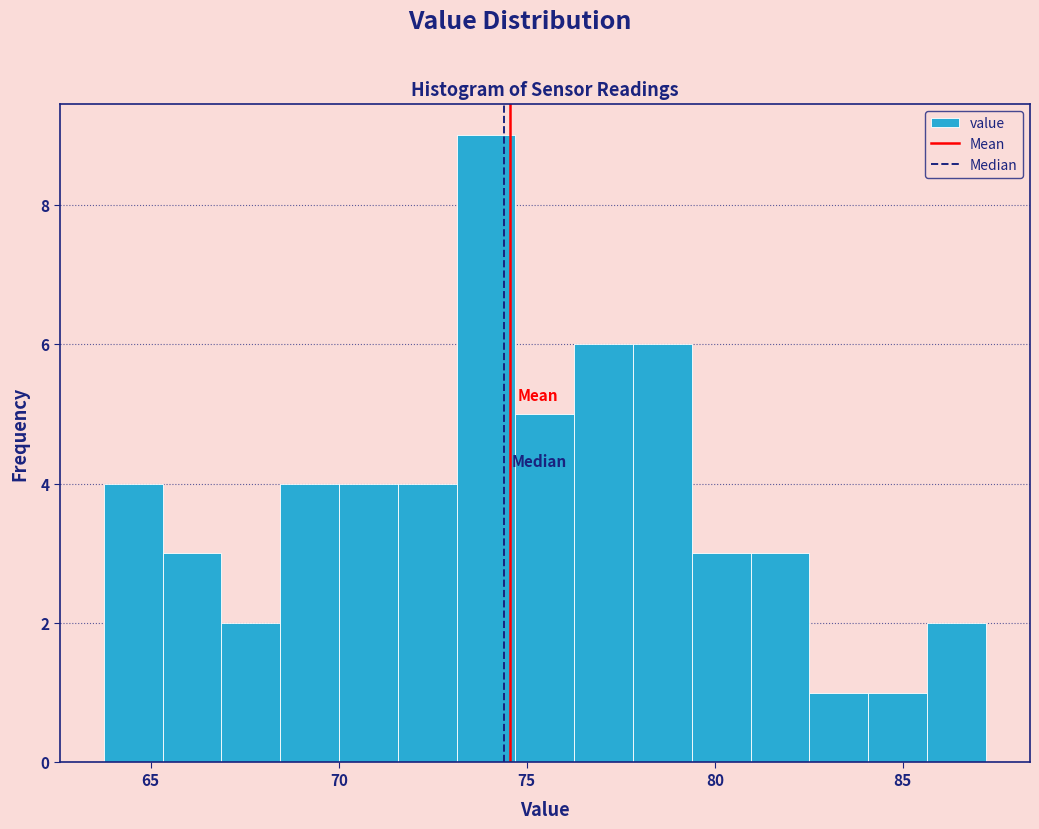

Around what value on the x-axis is the tallest bar? Give the approximate position of its centre, as read against the axis.

74.0